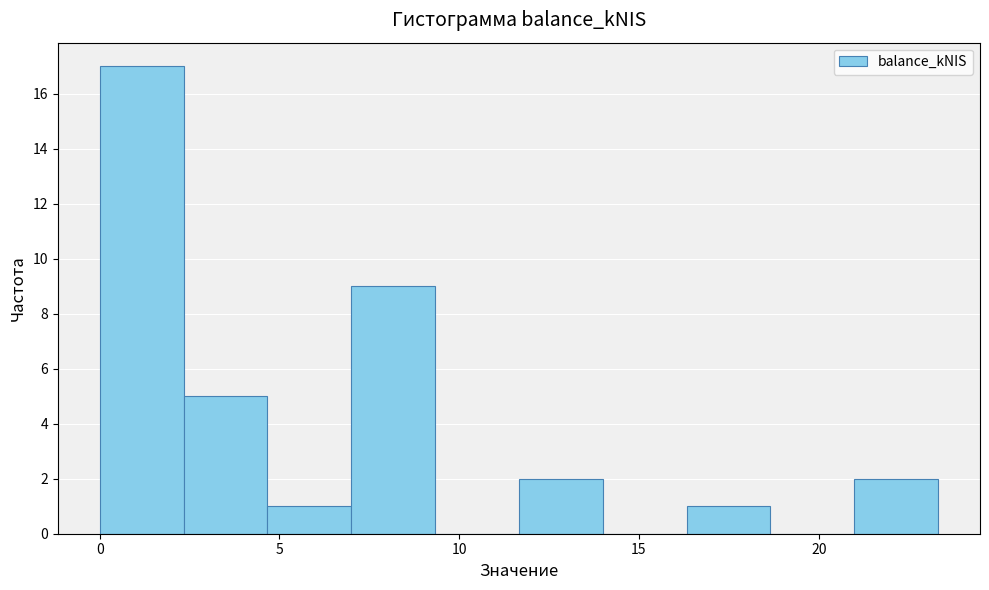

Reading left to right, list every bar in this chart as the range it spans on the x-axis followed by its height. Neither the bar edges nor the heights are printed on the chart, so give them approximately, as read against the axes.

0.0 to 2.5: 17
2.5 to 4.5: 5
4.5 to 7.0: 1
7.0 to 9.5: 9
9.5 to 11.5: 0
11.5 to 14.0: 2
14.0 to 16.5: 0
16.5 to 18.5: 1
18.5 to 21.0: 0
21.0 to 23.5: 2